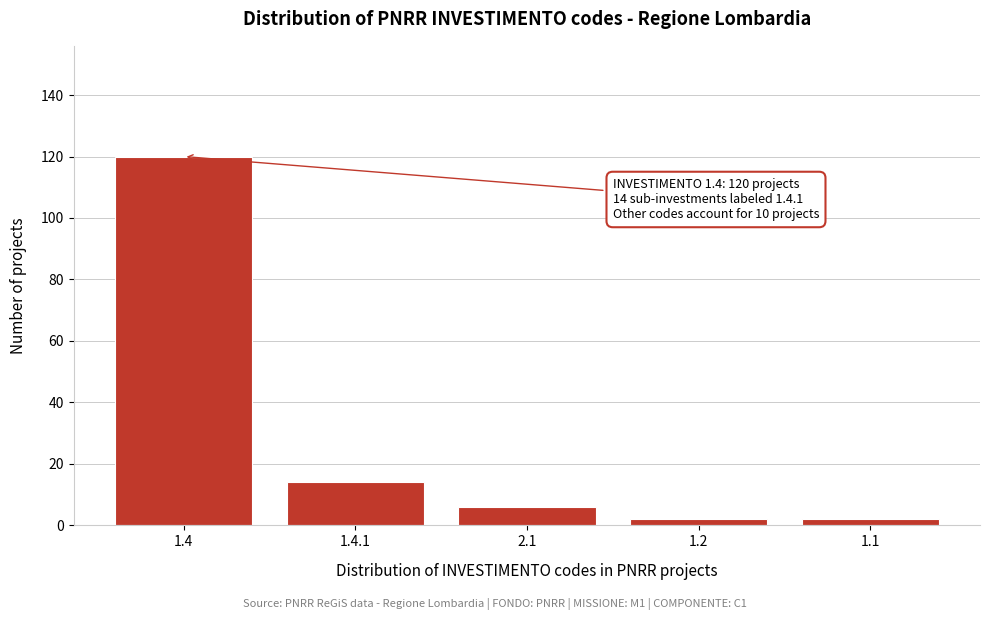

Reading left to right, transcribe all the data shown in this chart.

1.4=120	1.4.1=14	2.1=6	1.2=2	1.1=2